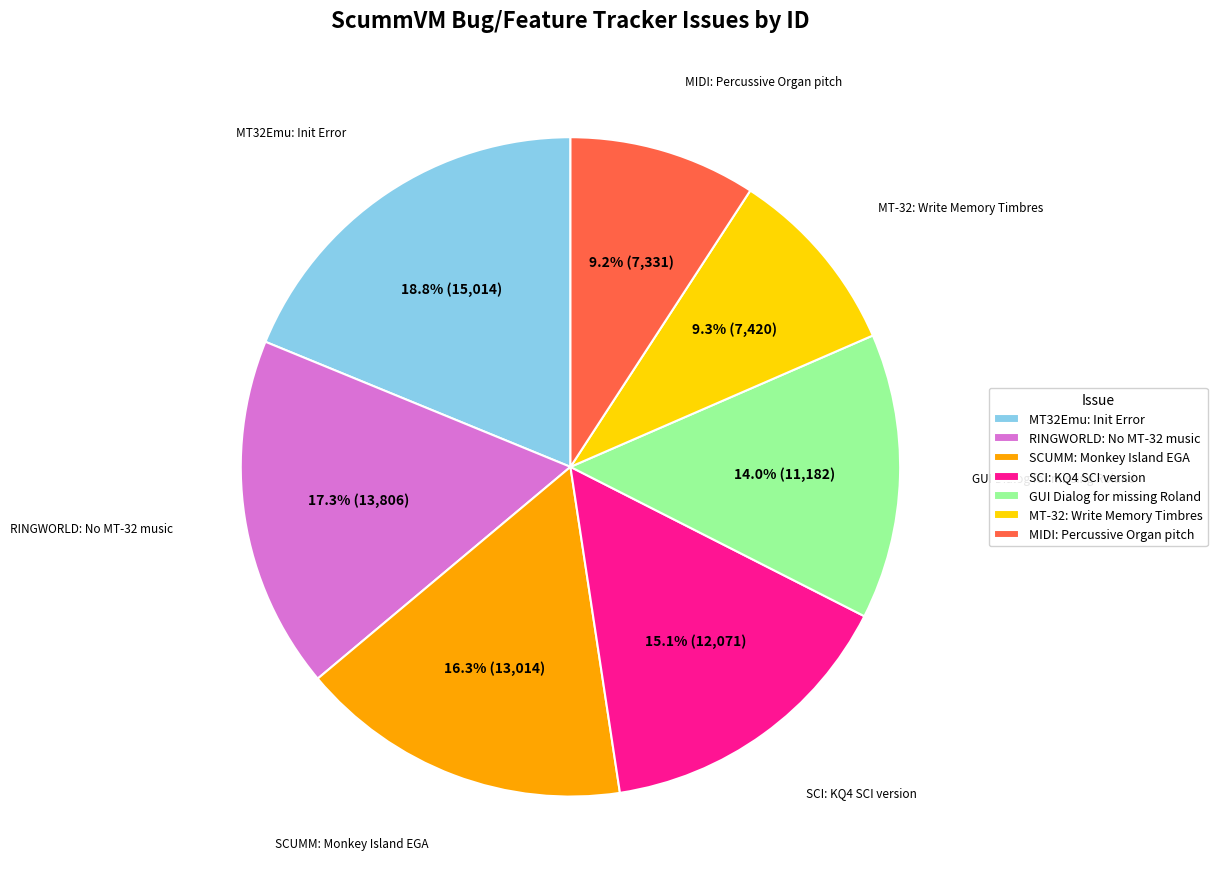

Does any single category account for the majority?

No